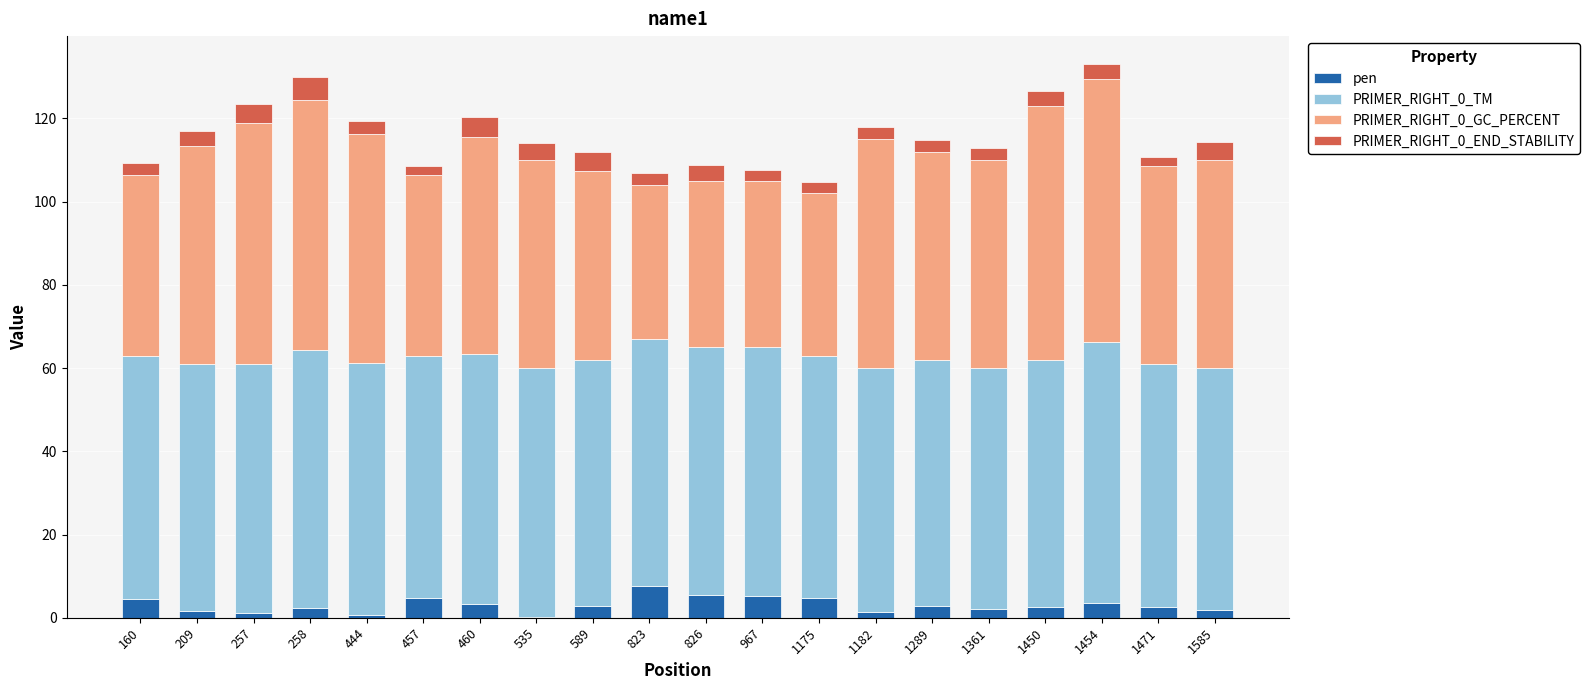

What is the highest value of the pen series?

7.5